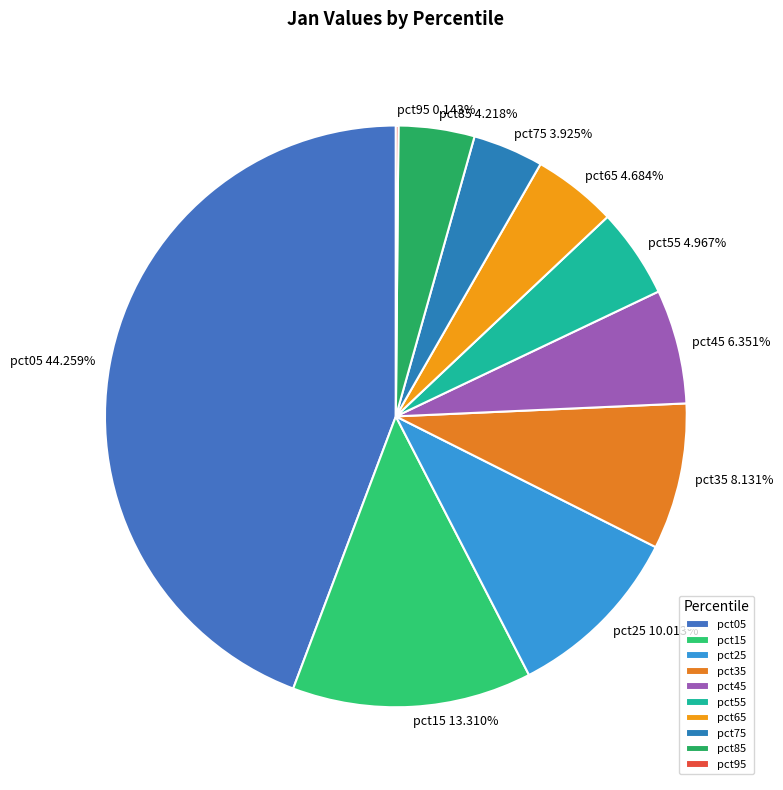

To the nearest percent, what portion does pct65 represent?

5%